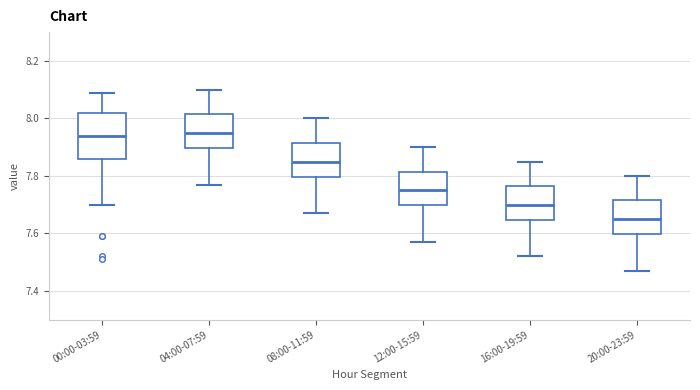

Where does the lower whisker of the box for 20:00-23:59 end on the y-axis? The values are not printed on the chart, so give them approximately, as read against the axis.

7.48